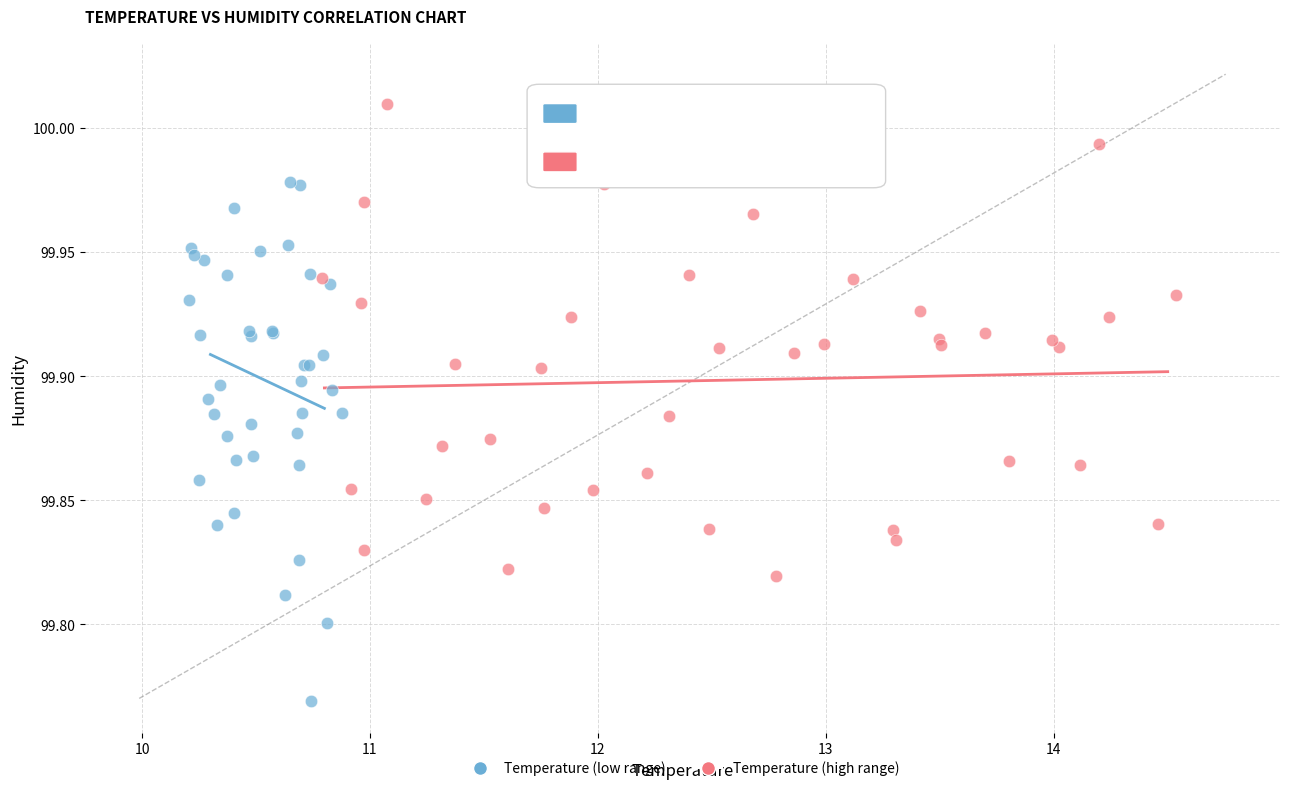

Which series has the widest spread of Y values?

Temperature (low range)